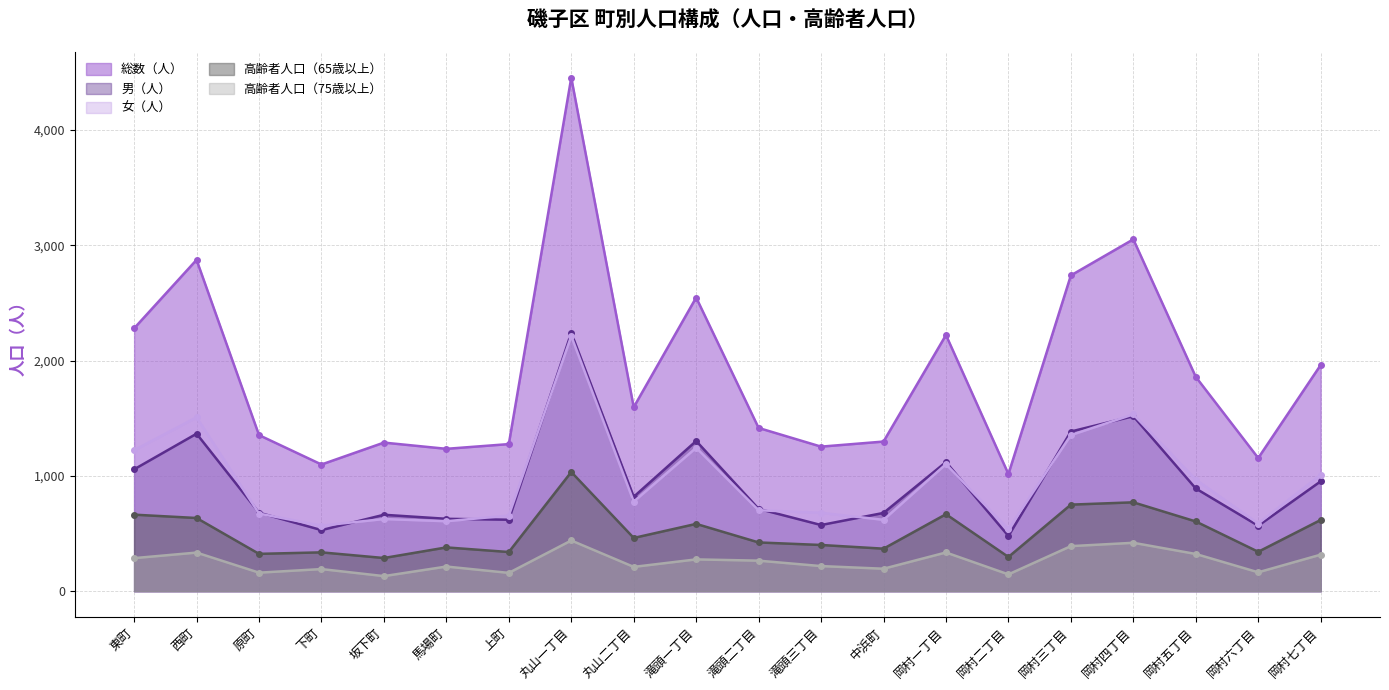

After their last crossing, which series has the higher values: 女（人） or 男（人）?

女（人）